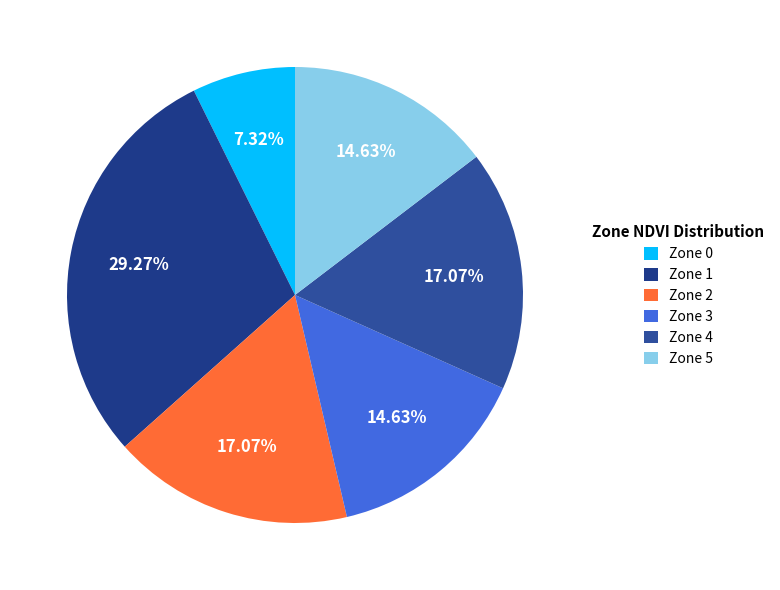

Which category has the smallest portion of the pie?

Zone 0